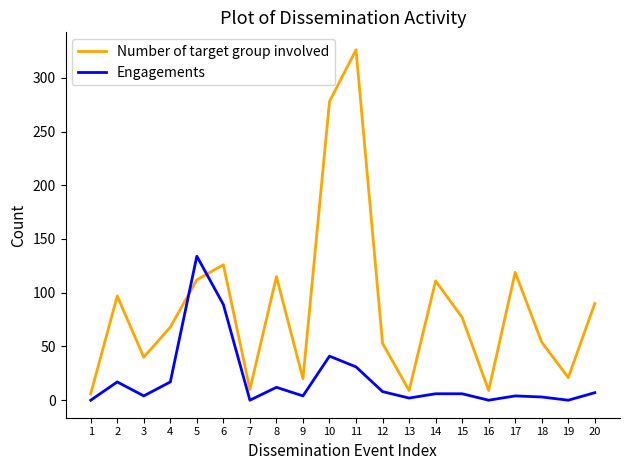

What is the sum of the Engagements values at 9 and 5?

138